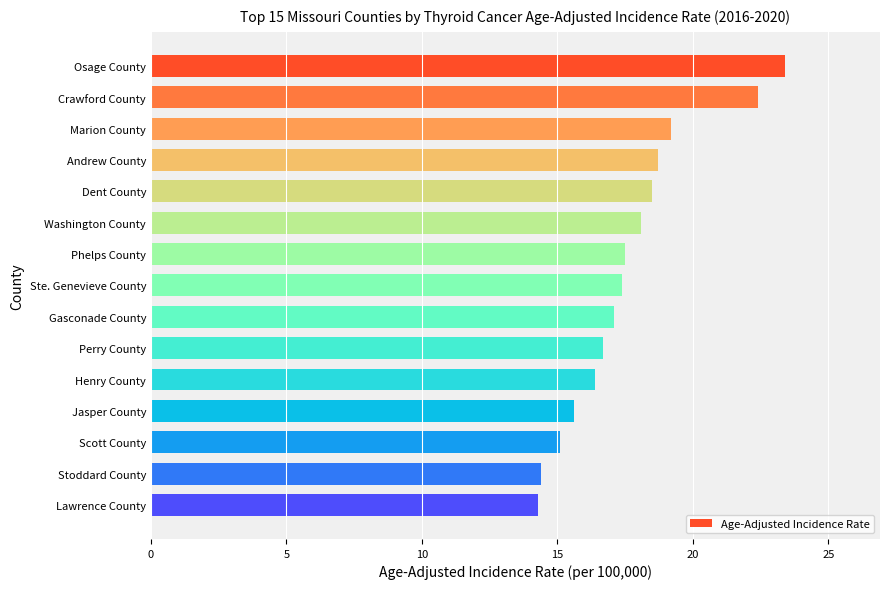

The chart shows a value of 8.5 at Marion County. True or false?

False